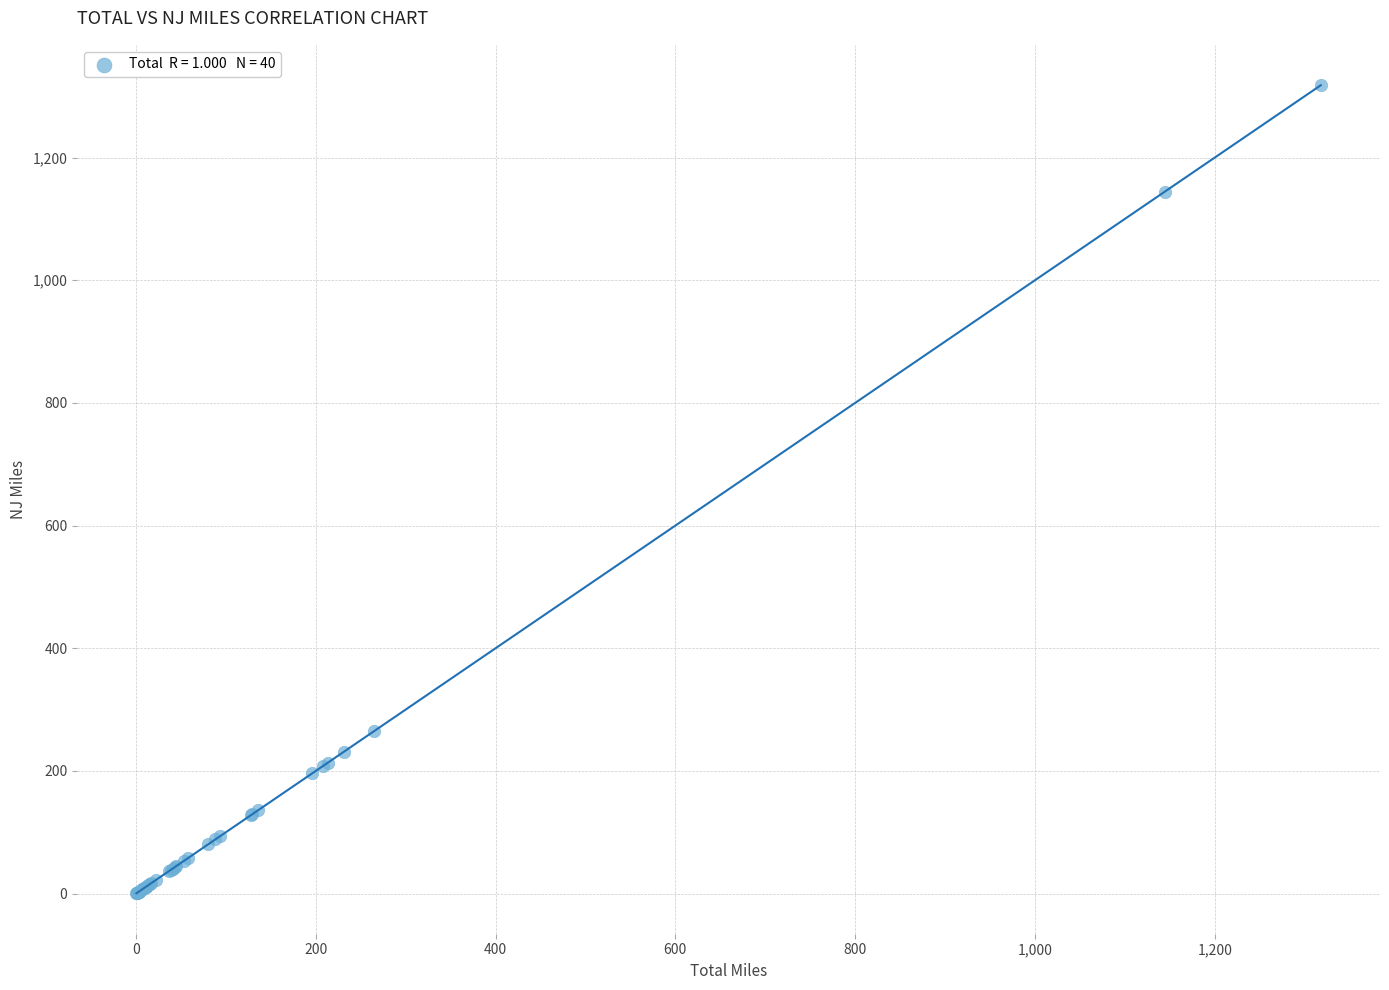

What Y value in the scatter plot is closest to 659?

264.8